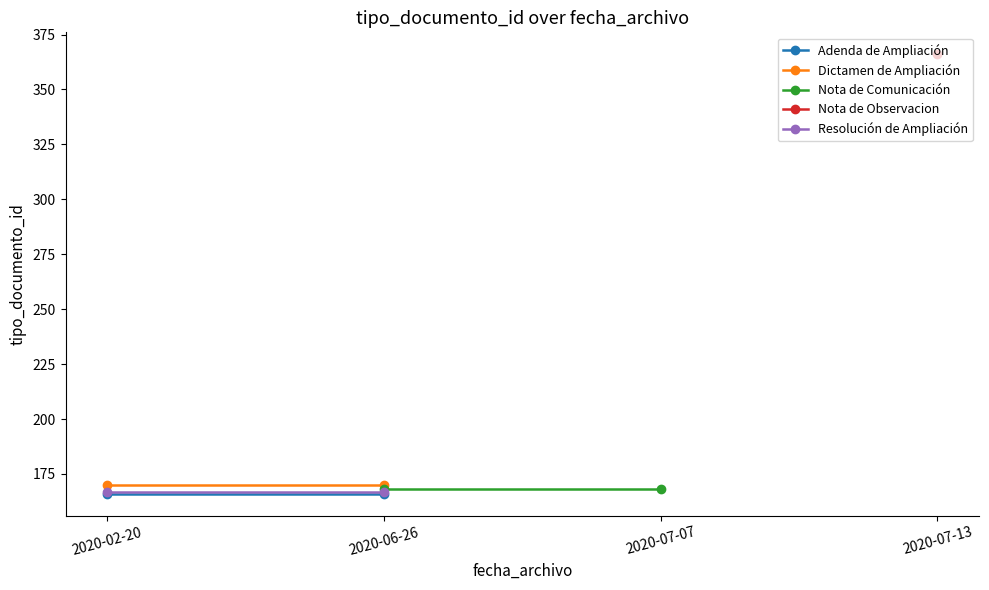

Is this an area chart (filled region under the line)?

No